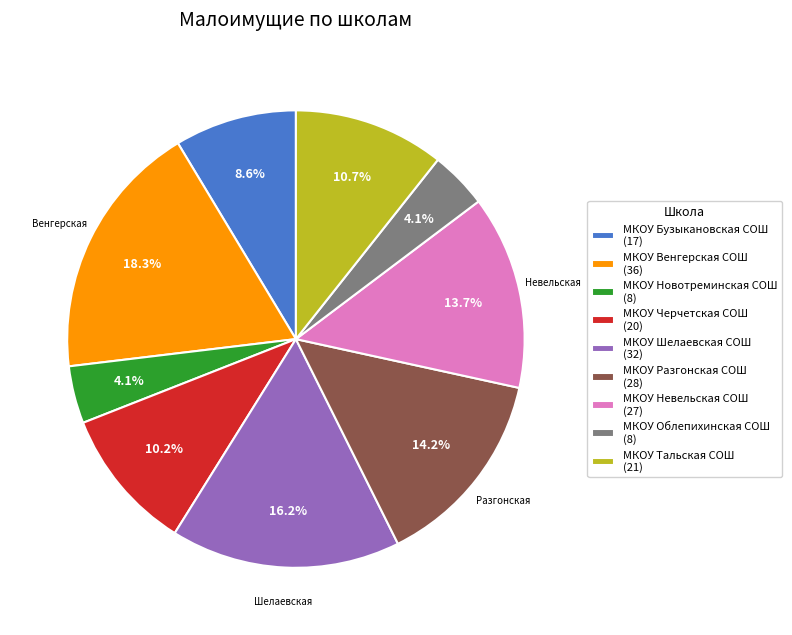

Is there any slice that represents more than half of the pie?

No